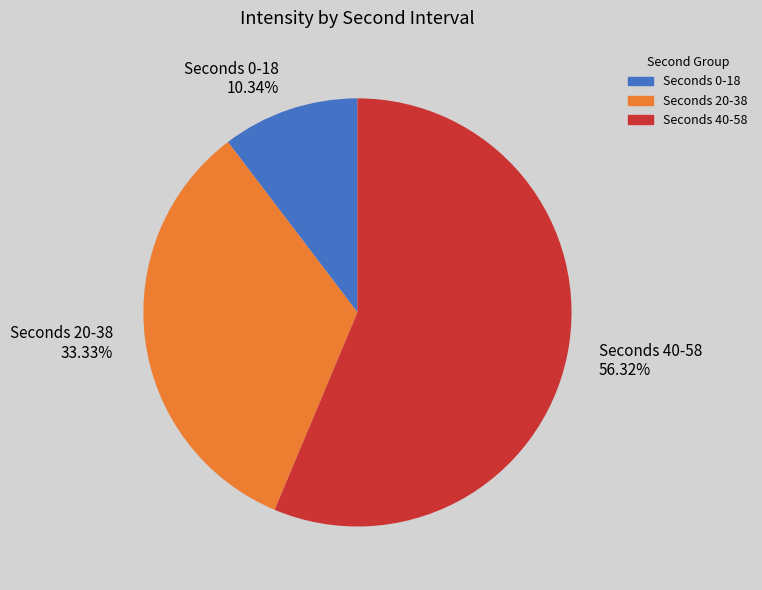

Rank the categories by value from highest to lowest.

Seconds 40-58 56.32%, Seconds 20-38 33.33%, Seconds 0-18 10.34%